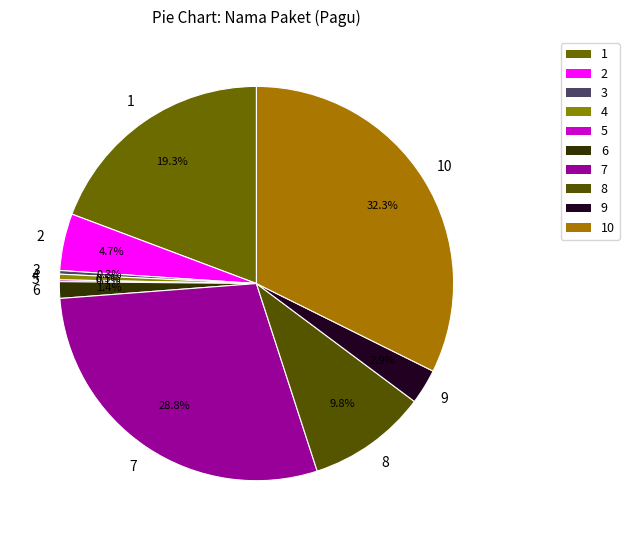

Between 7 and 6, which is larger?

7